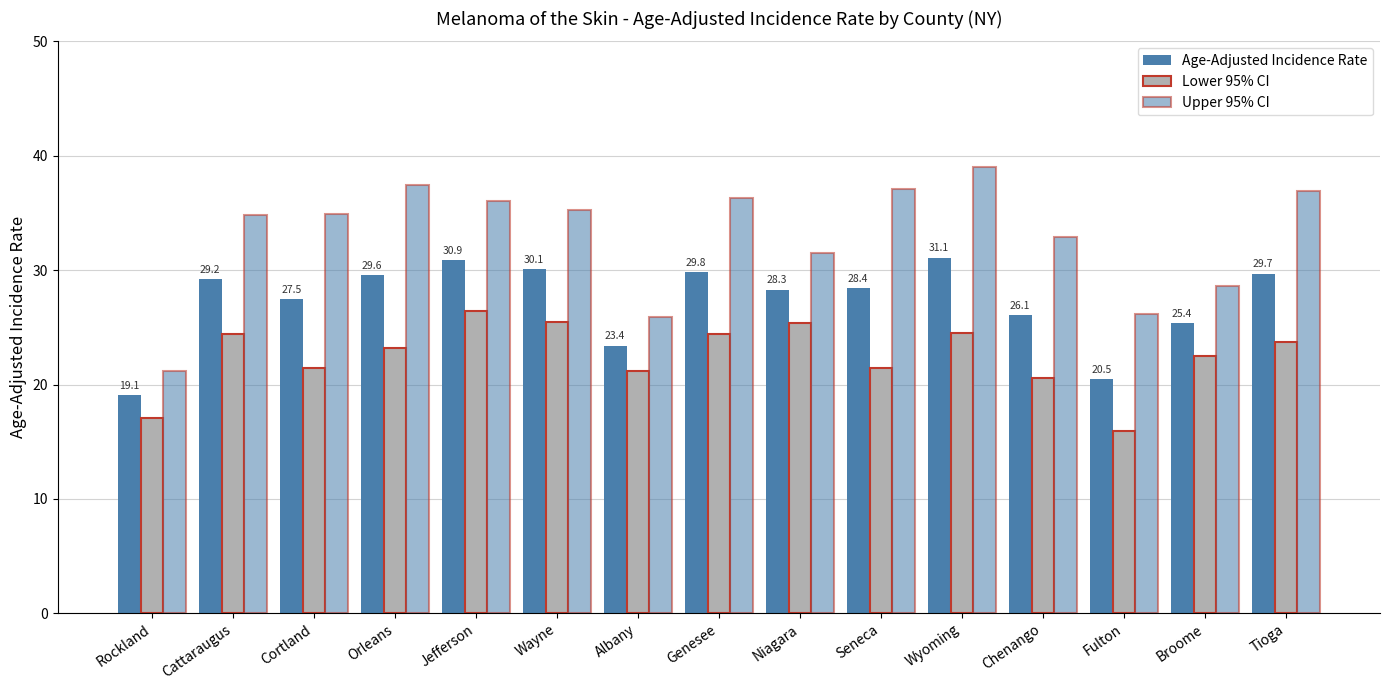

What value does the Lower 95% CI series have at Chenango?

20.6